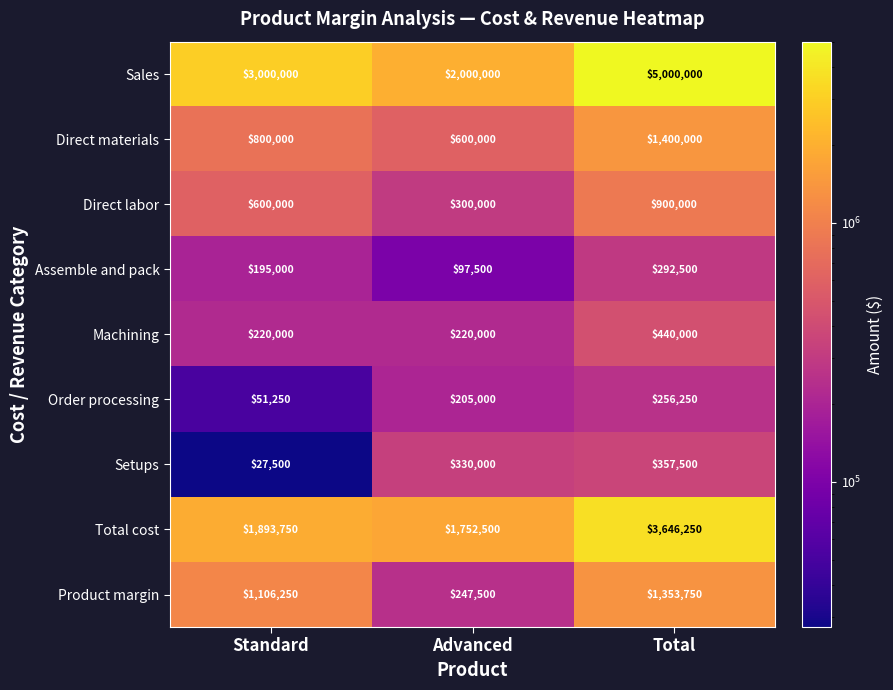

What is the total value across all series at Standard?

7893750